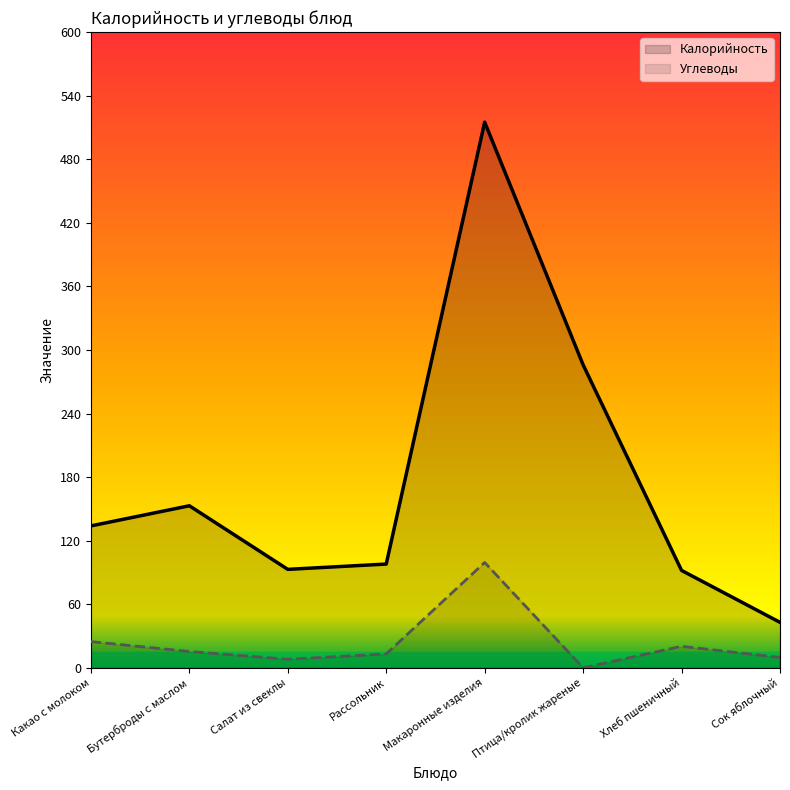

How many lines are shown in the chart?

2